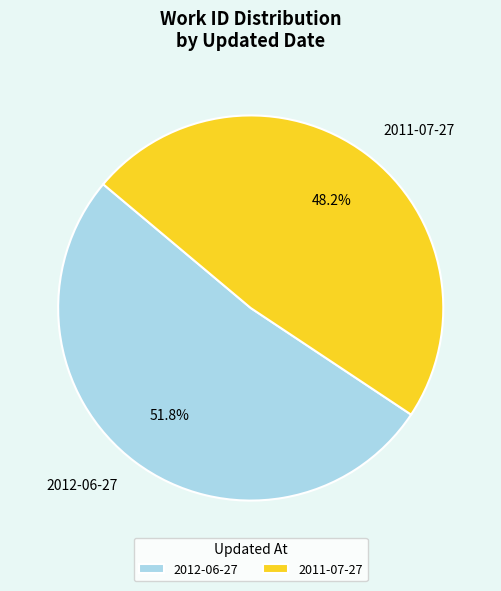

How many slices are in this pie chart?

2